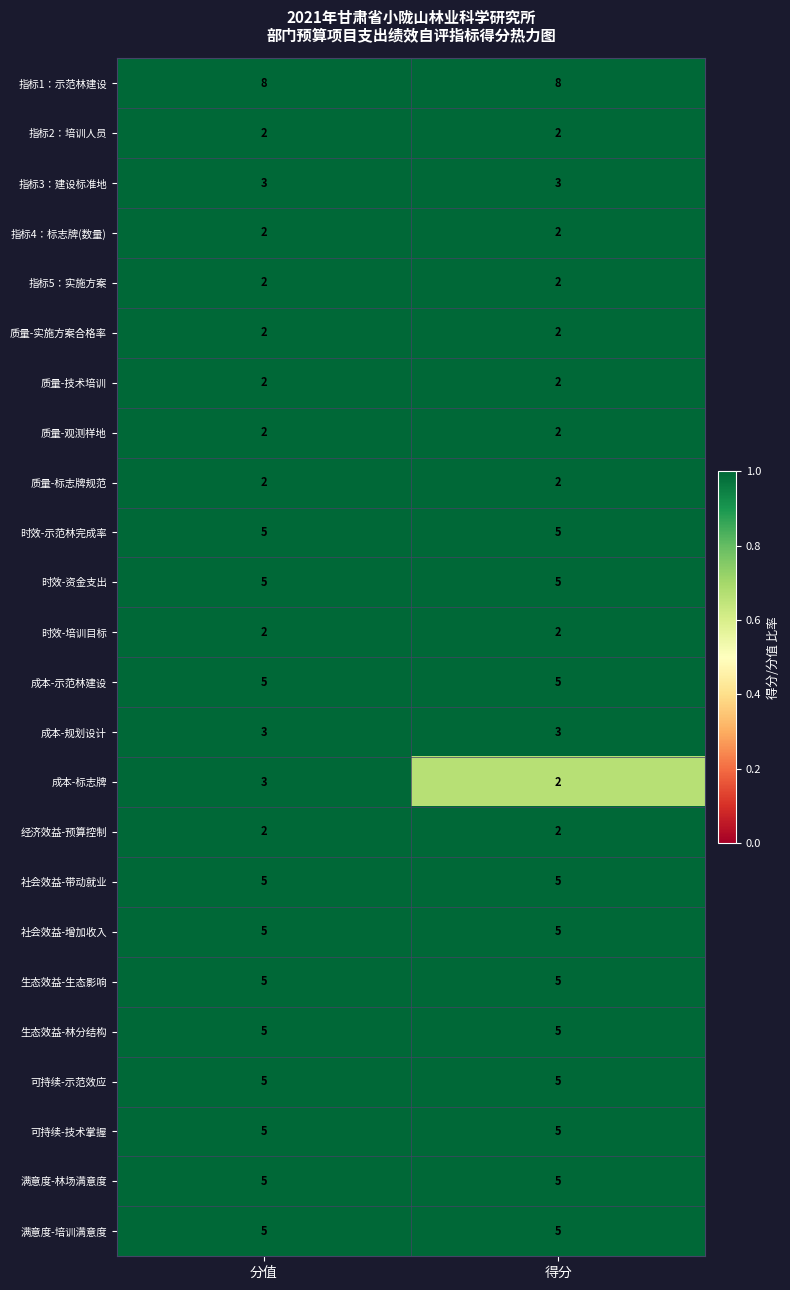

What is the highest value of the 时效-示范林完成率 series?

5